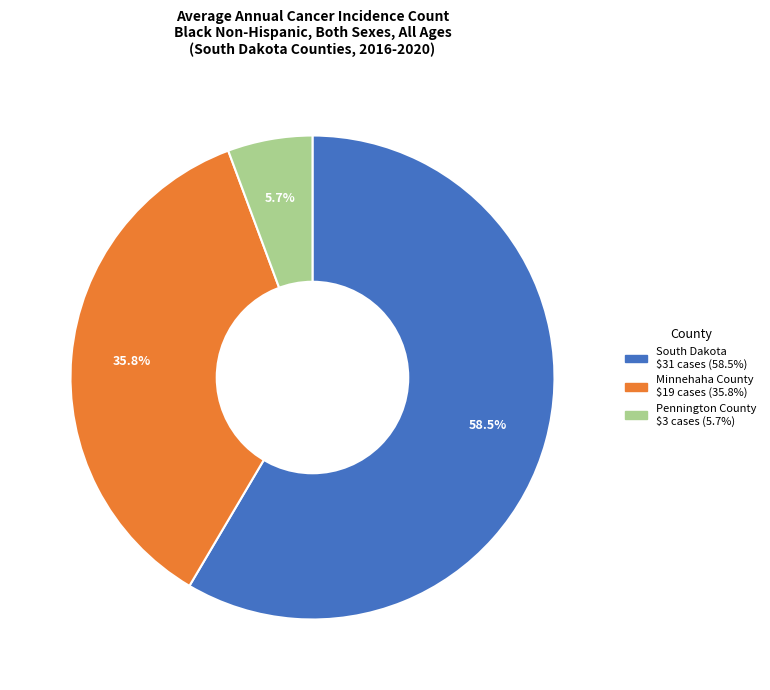

Rank the categories by value from lowest to highest.

Pennington County, Minnehaha County, South Dakota